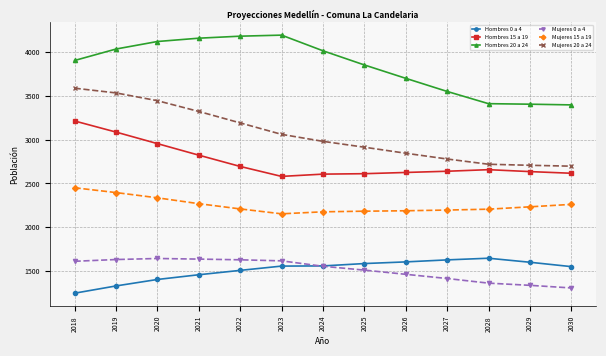

Is it true that Hombres 15 a 19 equals 4249 at 2018?

False